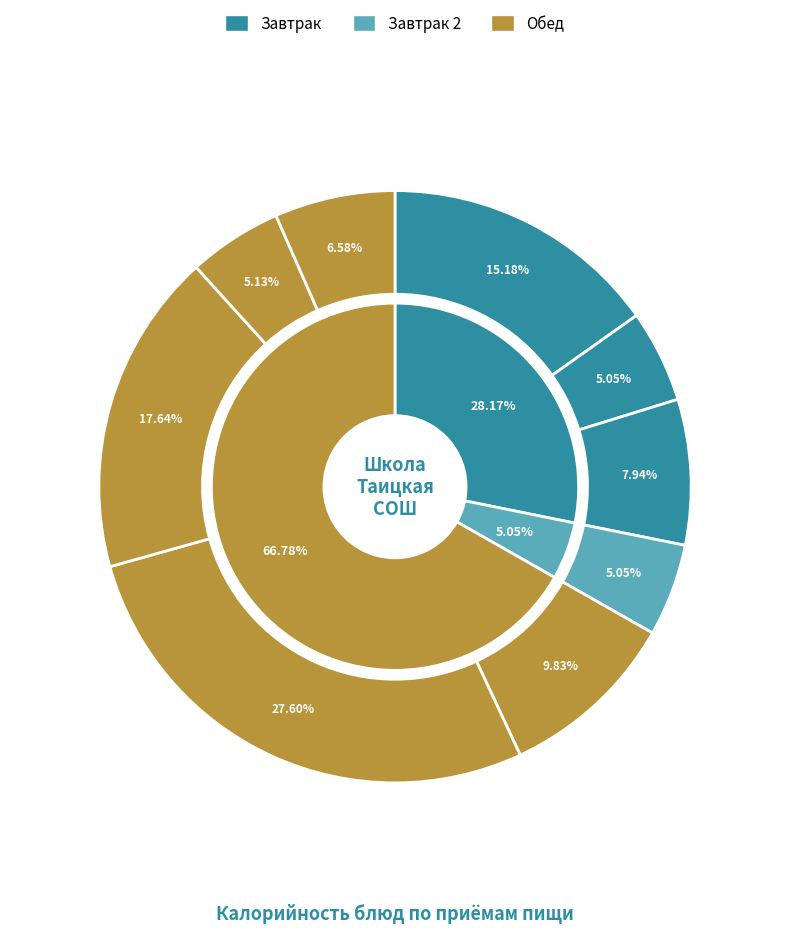

Is Суп из овощей со сметаной the majority of the pie?

No